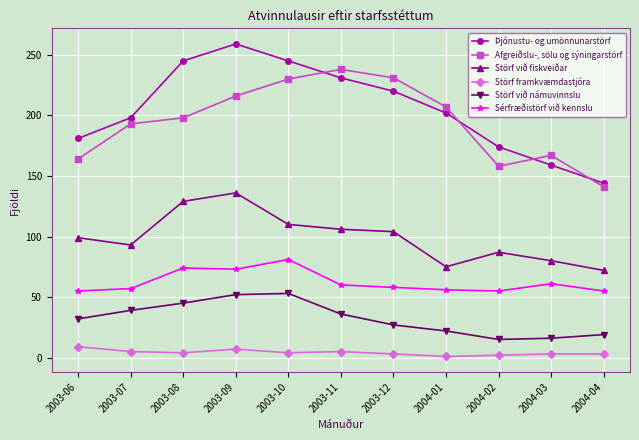

What is the value of the Sérfræðistörf við kennslu point at the 1st from the left?

55